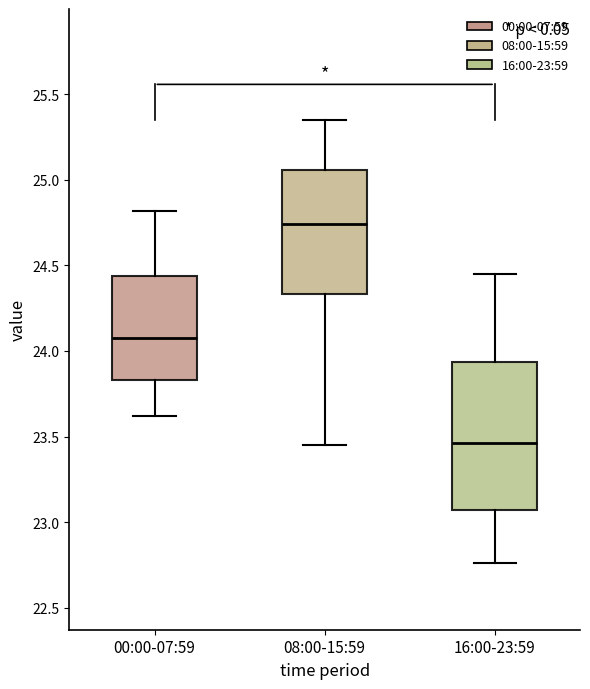

Reading left to right, transcribe this box plot: for each box, give where its median line is, the range the box spans, and where its two whiskers end, as read against the y-axis. The values are not printed on the chart, so give them approximately, as read against the axis.

00:00-07:59: median 24.10, box 23.85 to 24.45, whiskers 23.60 to 24.80
08:00-15:59: median 24.75, box 24.35 to 25.05, whiskers 23.45 to 25.35
16:00-23:59: median 23.45, box 23.05 to 23.95, whiskers 22.75 to 24.45